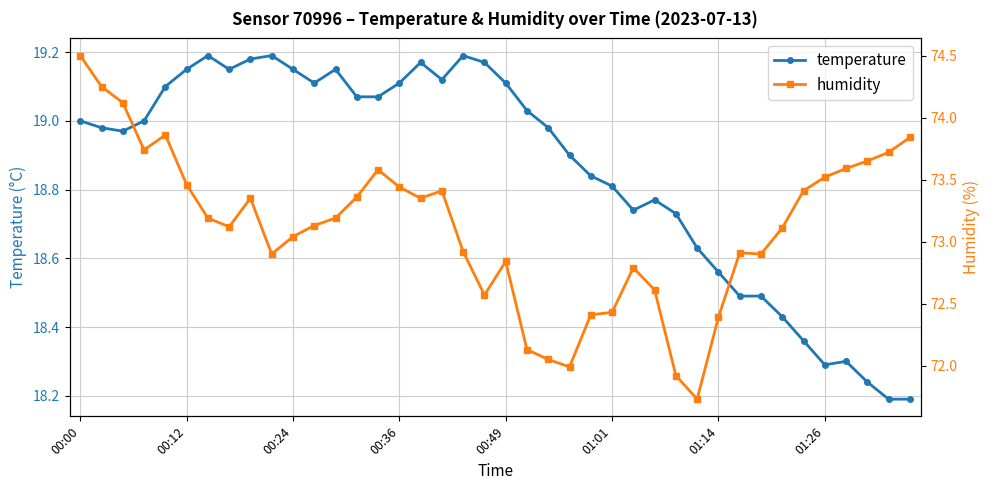

What is the value of the temperature point at the 19th from the left?

19.2